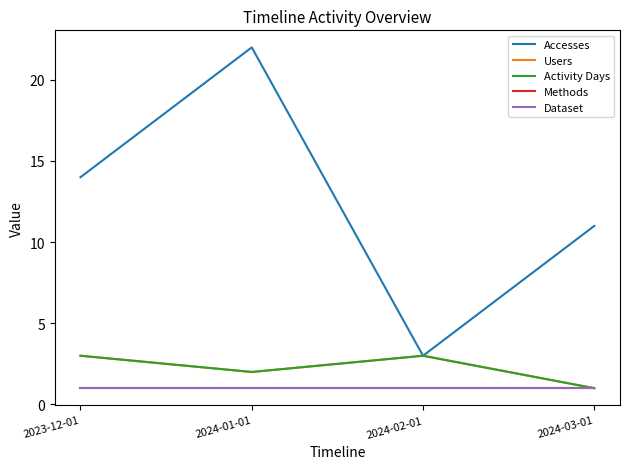

Where is Accesses nearest to the value 12?

2024-03-01